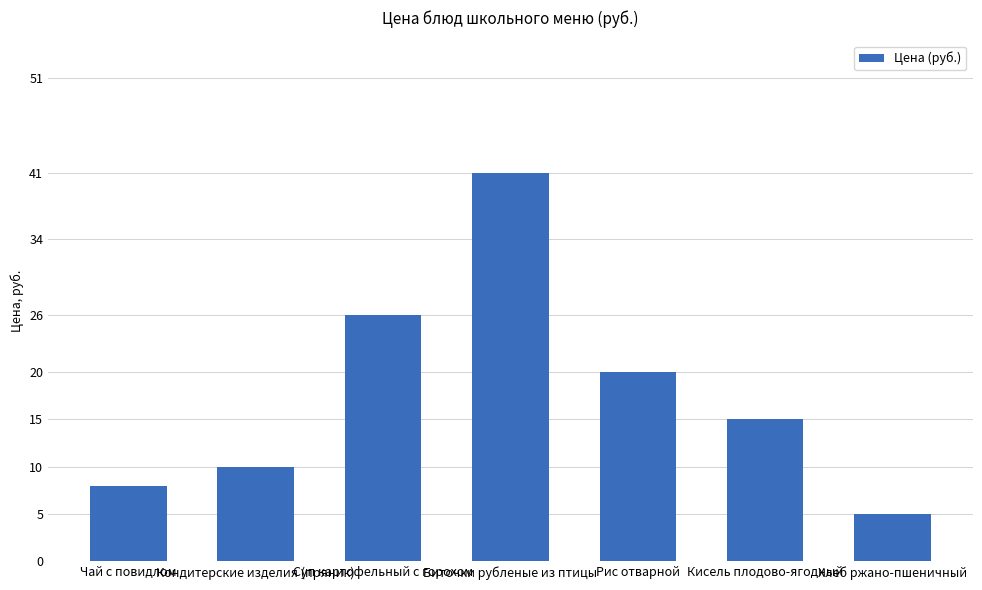

Are the bars grouped side by side (vs. stacked)?

No